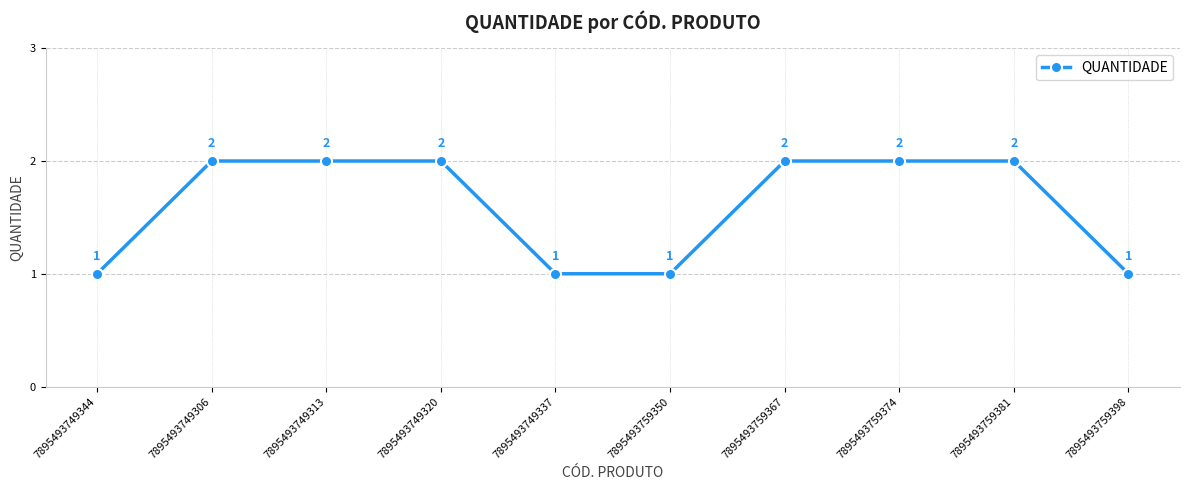

True or false: the data has more than 2 interior local peaks.

False